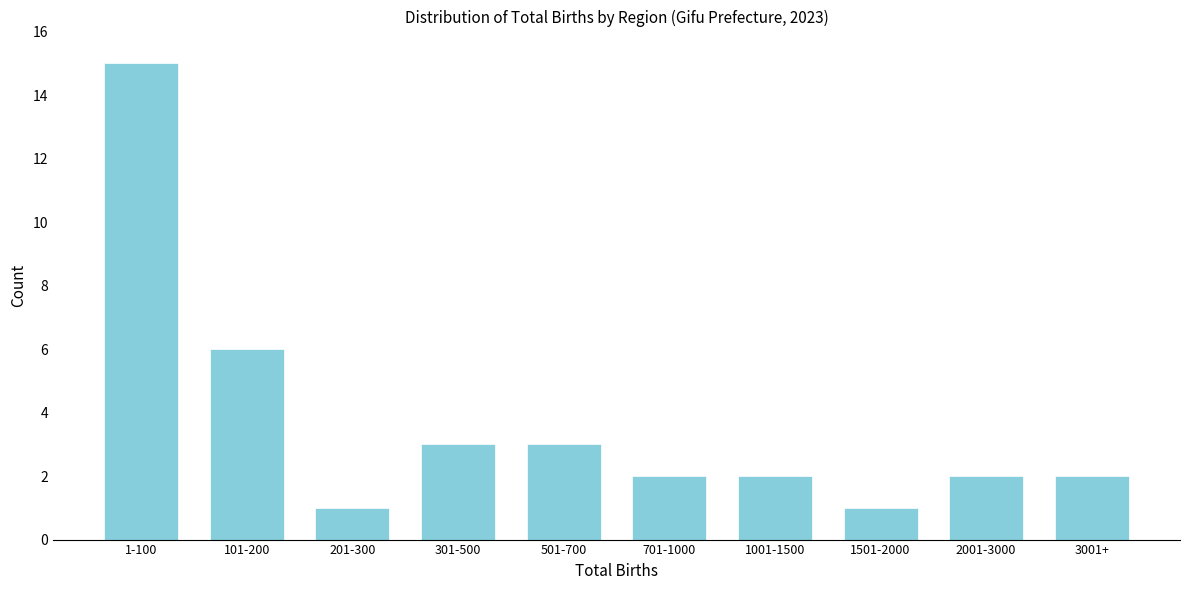

Reading left to right, transcribe all the data shown in this chart.

15	6	1	3	3	2	2	1	2	2